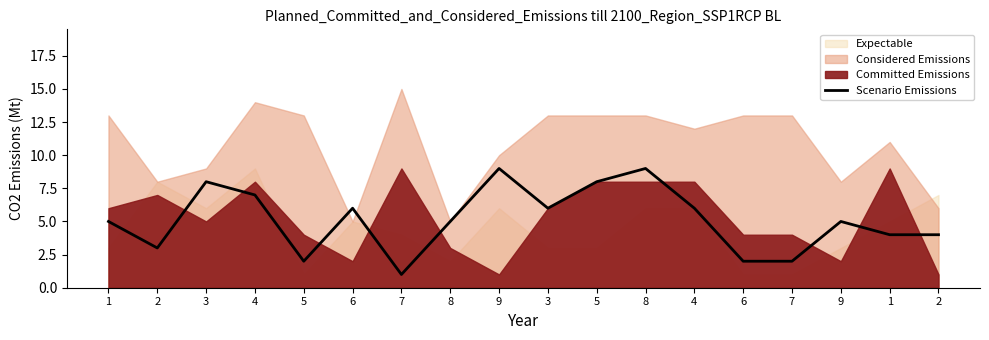

What is the difference between the maximum and second lowest values?

7